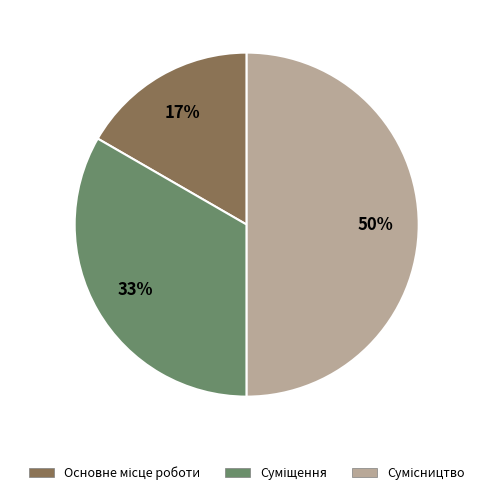

To the nearest percent, what is the average slice percentage?

33%